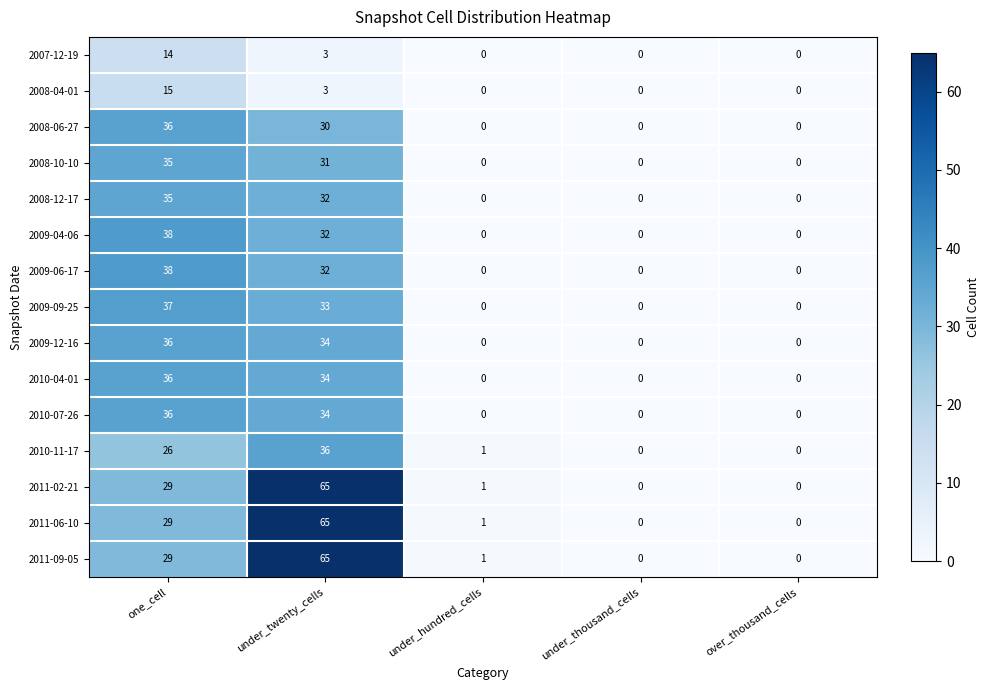

The value of 2007-12-19 at one_cell is 21. True or false?

False